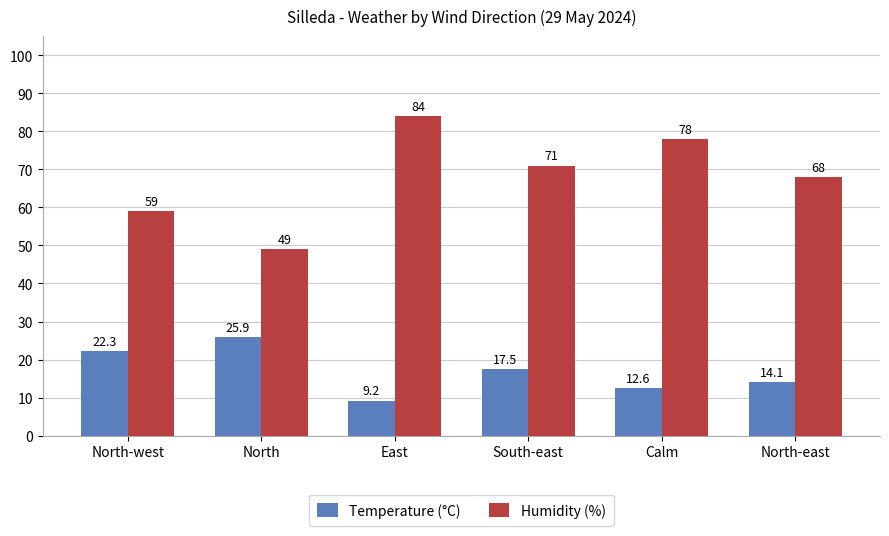

Rank the series by their average value, from lowest to highest.

Temperature (°C), Humidity (%)